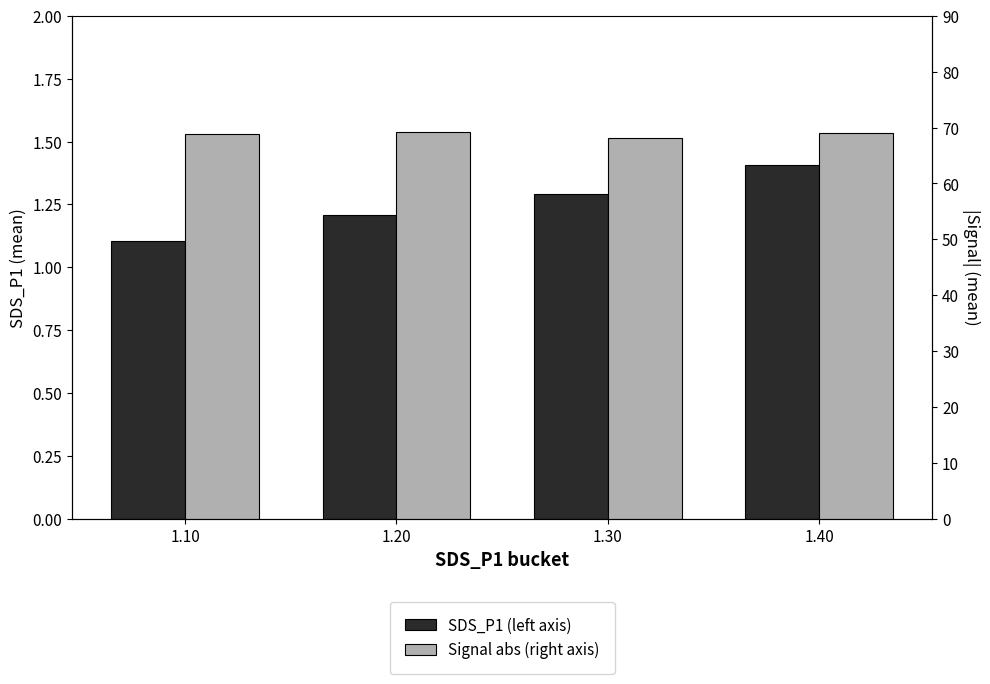

Reading left to right, transcribe all the data shown in this chart.

SDS_P1 (left axis): 1.10=1.1	1.20=1.2	1.30=1.3	1.40=1.4
Signal abs (right axis): 1.10=68.9	1.20=69.2	1.30=68.2	1.40=69.0